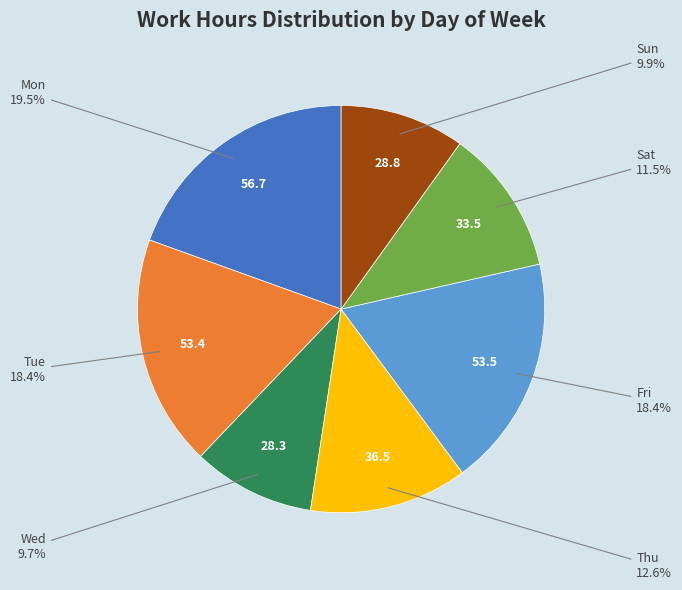

What is the total percentage of Fri and Thu?

31.0%